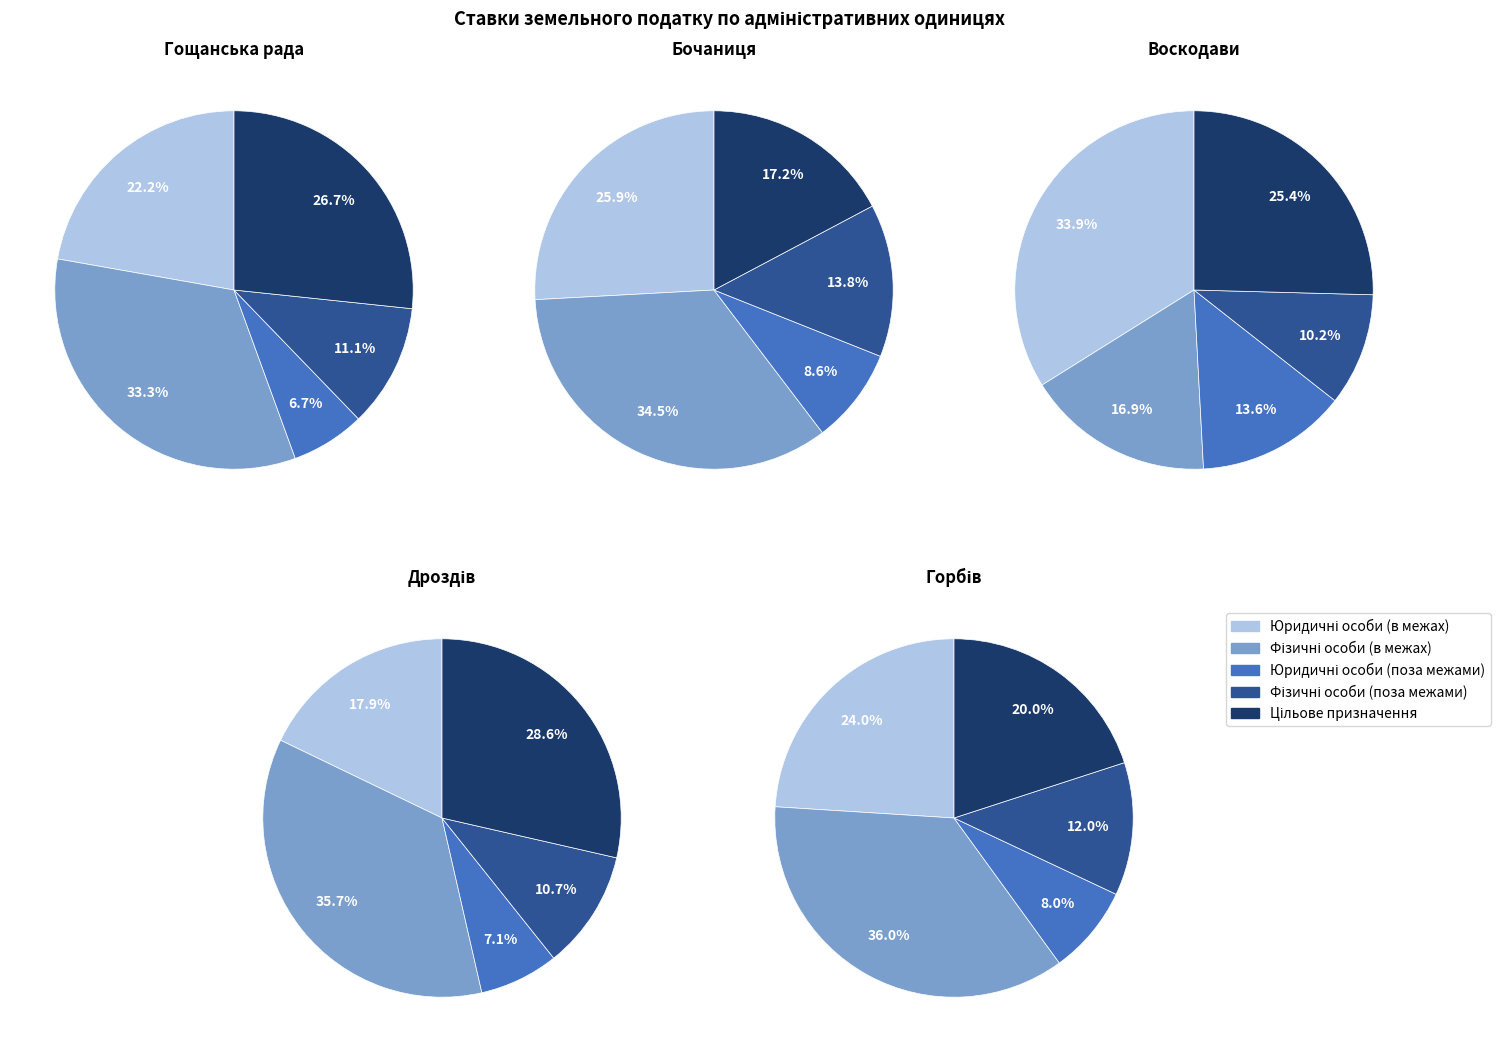

To the nearest percent, what percentage of the pie is Гощанська рада?

21%